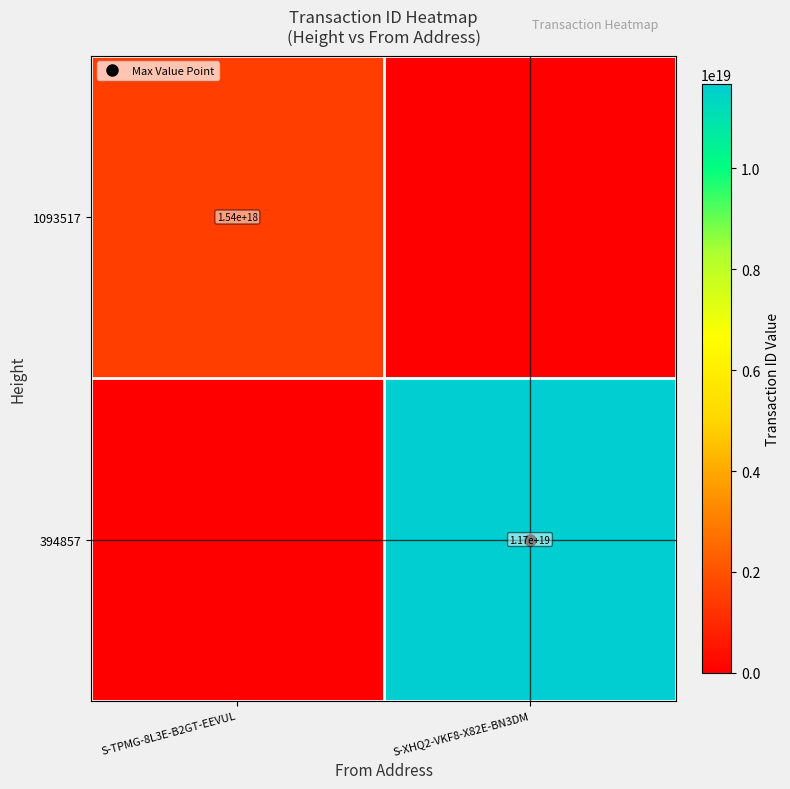

Count the number of categories in the chart.

2